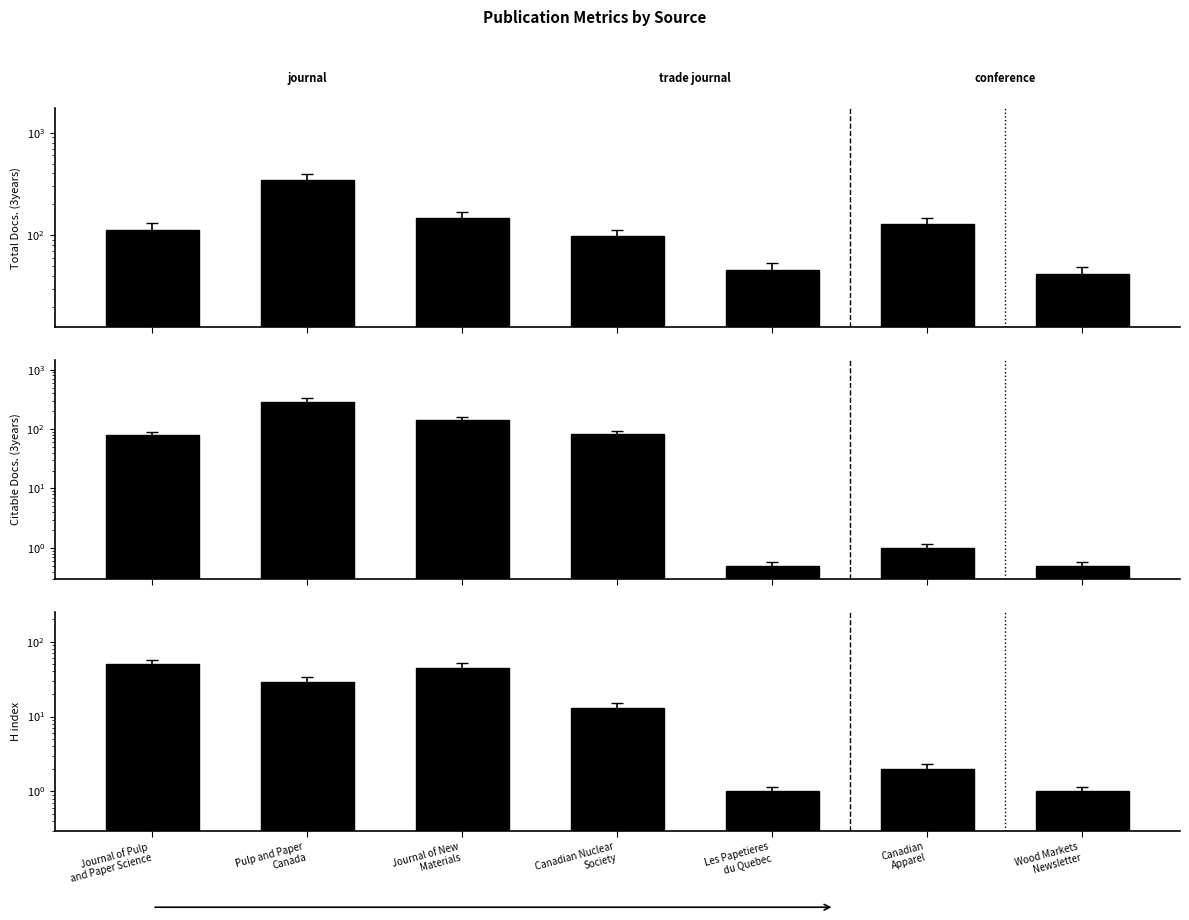

What is the spread (max minus min) of values at Journal of New
Materials?

101.0